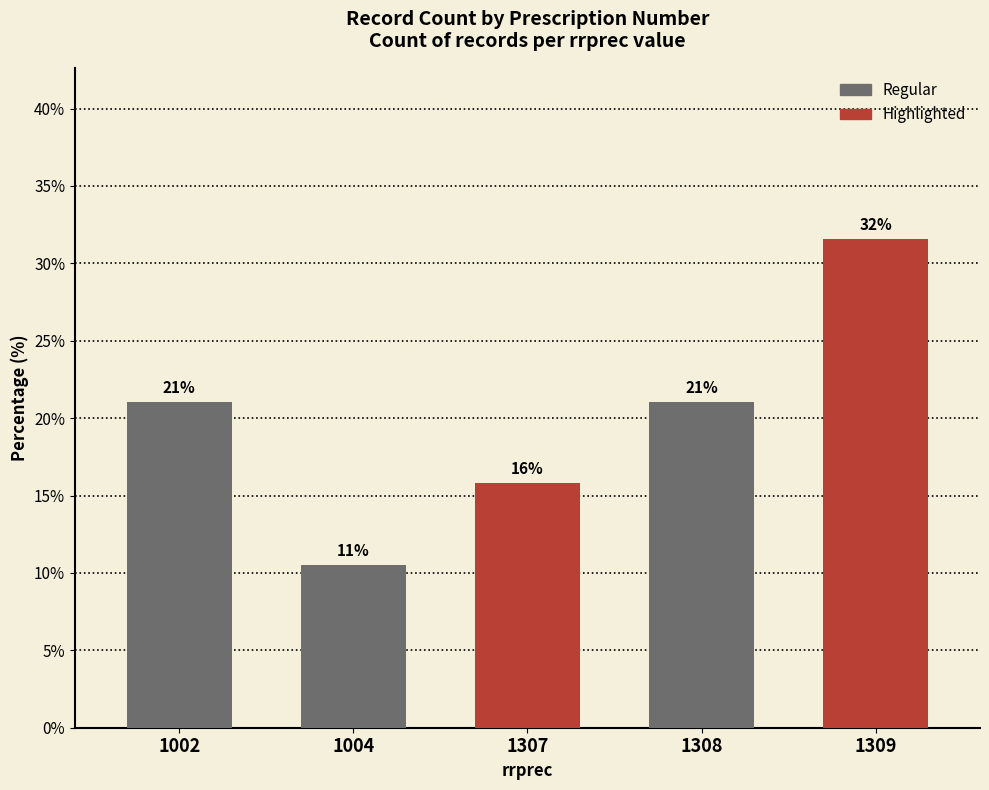

What is the maximum value shown in the chart?

31.6